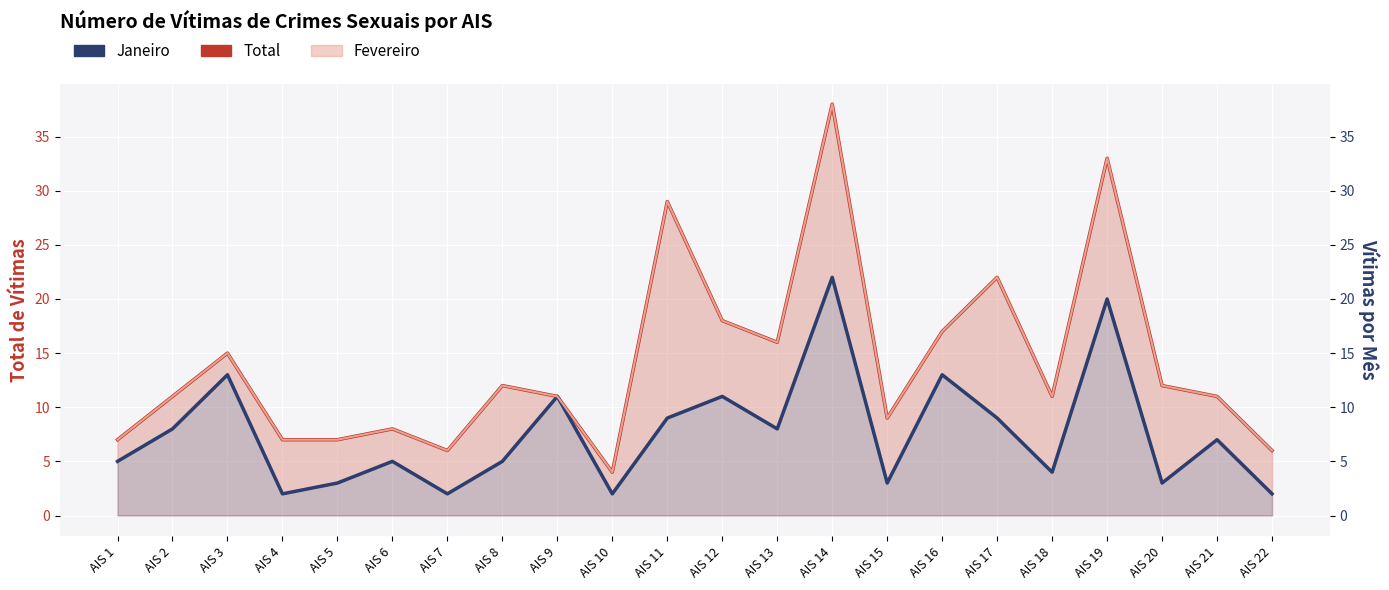

What is the value of the Janeiro point at the 12th from the left?

11